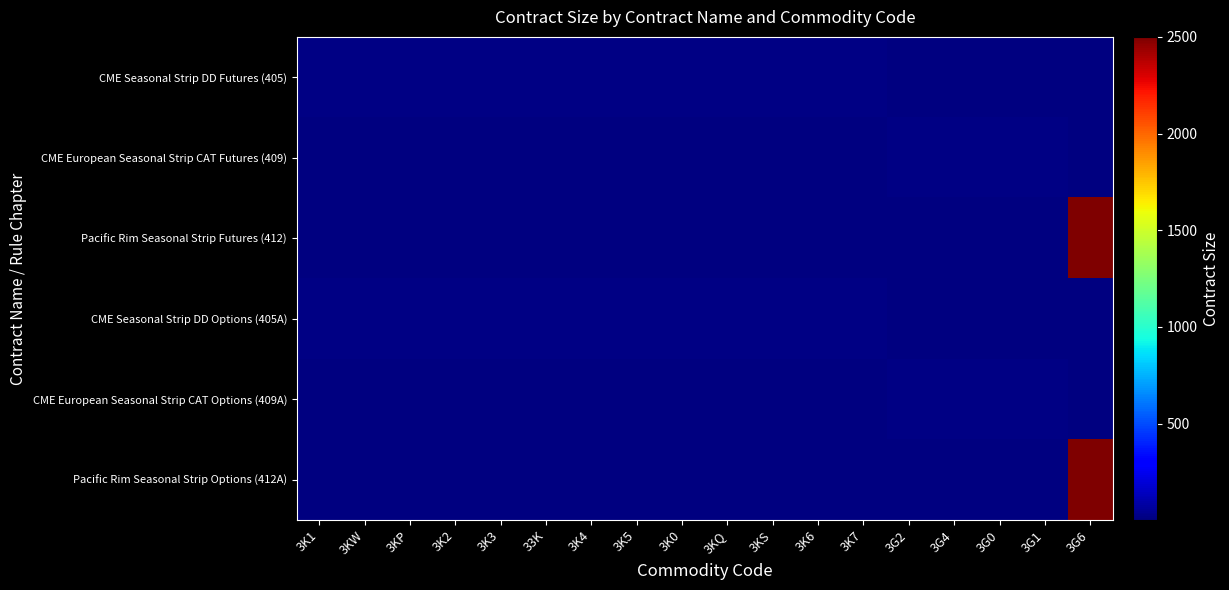

What is the spread (max minus min) of values at 3K3?

20